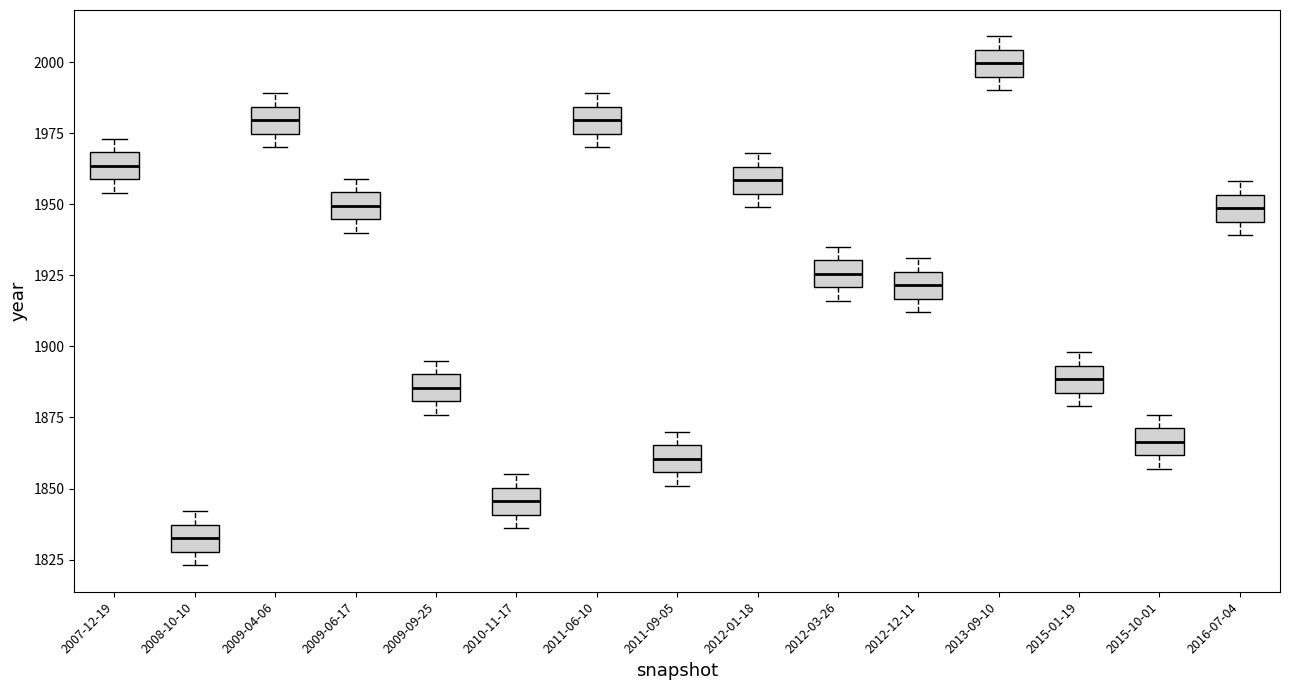

Reading left to right, transcribe this box plot: for each box, give where its median line is, the range the box spans, and where its two whiskers end, as read against the y-axis. The values are not printed on the chart, so give them approximately, as read against the axis.

2007-12-19: median 1965, box 1960 to 1970, whiskers 1955 to 1975
2008-10-10: median 1835 (inside the box), box 1830 to 1835, whiskers 1825 to 1840
2009-04-06: median 1980, box 1975 to 1985, whiskers 1970 to 1990
2009-06-17: median 1950, box 1945 to 1955, whiskers 1940 to 1960
2009-09-25: median 1885, box 1880 to 1890, whiskers 1875 to 1895
2010-11-17: median 1845, box 1840 to 1850, whiskers 1835 to 1855
2011-06-10: median 1980, box 1975 to 1985, whiskers 1970 to 1990
2011-09-05: median 1860, box 1855 to 1865, whiskers 1850 to 1870
2012-01-18: median 1960, box 1955 to 1965, whiskers 1950 to 1970
2012-03-26: median 1925, box 1920 to 1930, whiskers 1915 to 1935
2012-12-11: median 1920, box 1915 to 1925, whiskers 1910 to 1930
2013-09-10: median 2000, box 1995 to 2005, whiskers 1990 to 2010
2015-01-19: median 1890, box 1885 to 1895, whiskers 1880 to 1900
2015-10-01: median 1865, box 1860 to 1870, whiskers 1855 to 1875
2016-07-04: median 1950, box 1945 to 1955, whiskers 1940 to 1960